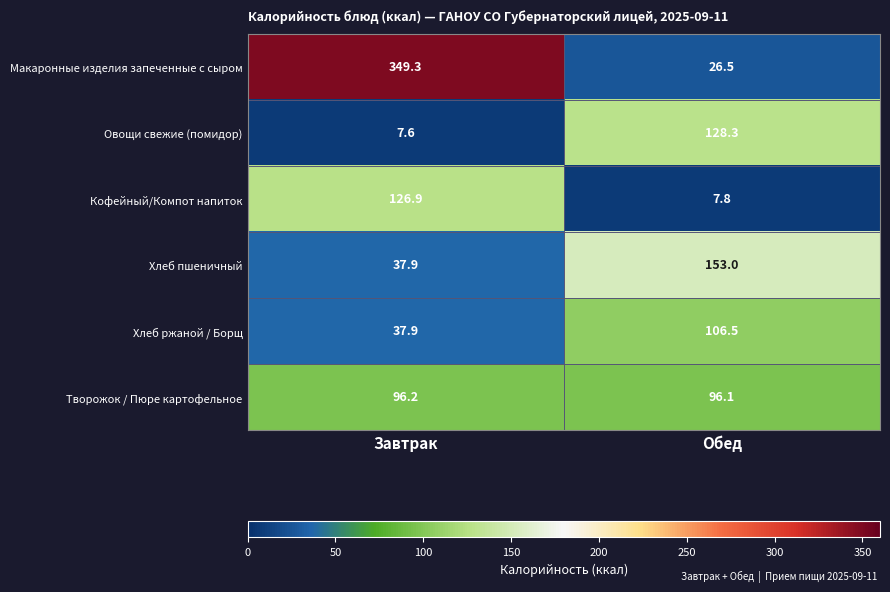

Which series has the largest total across all categories?

Макаронные изделия запеченные с сыром